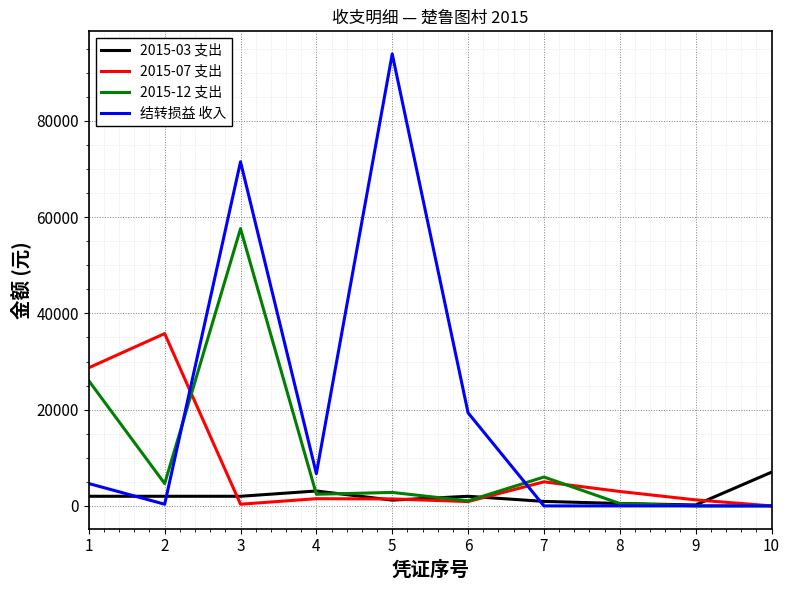

True or false: 结转损益 收入 and 2015-12 支出 intersect in this chart.

True